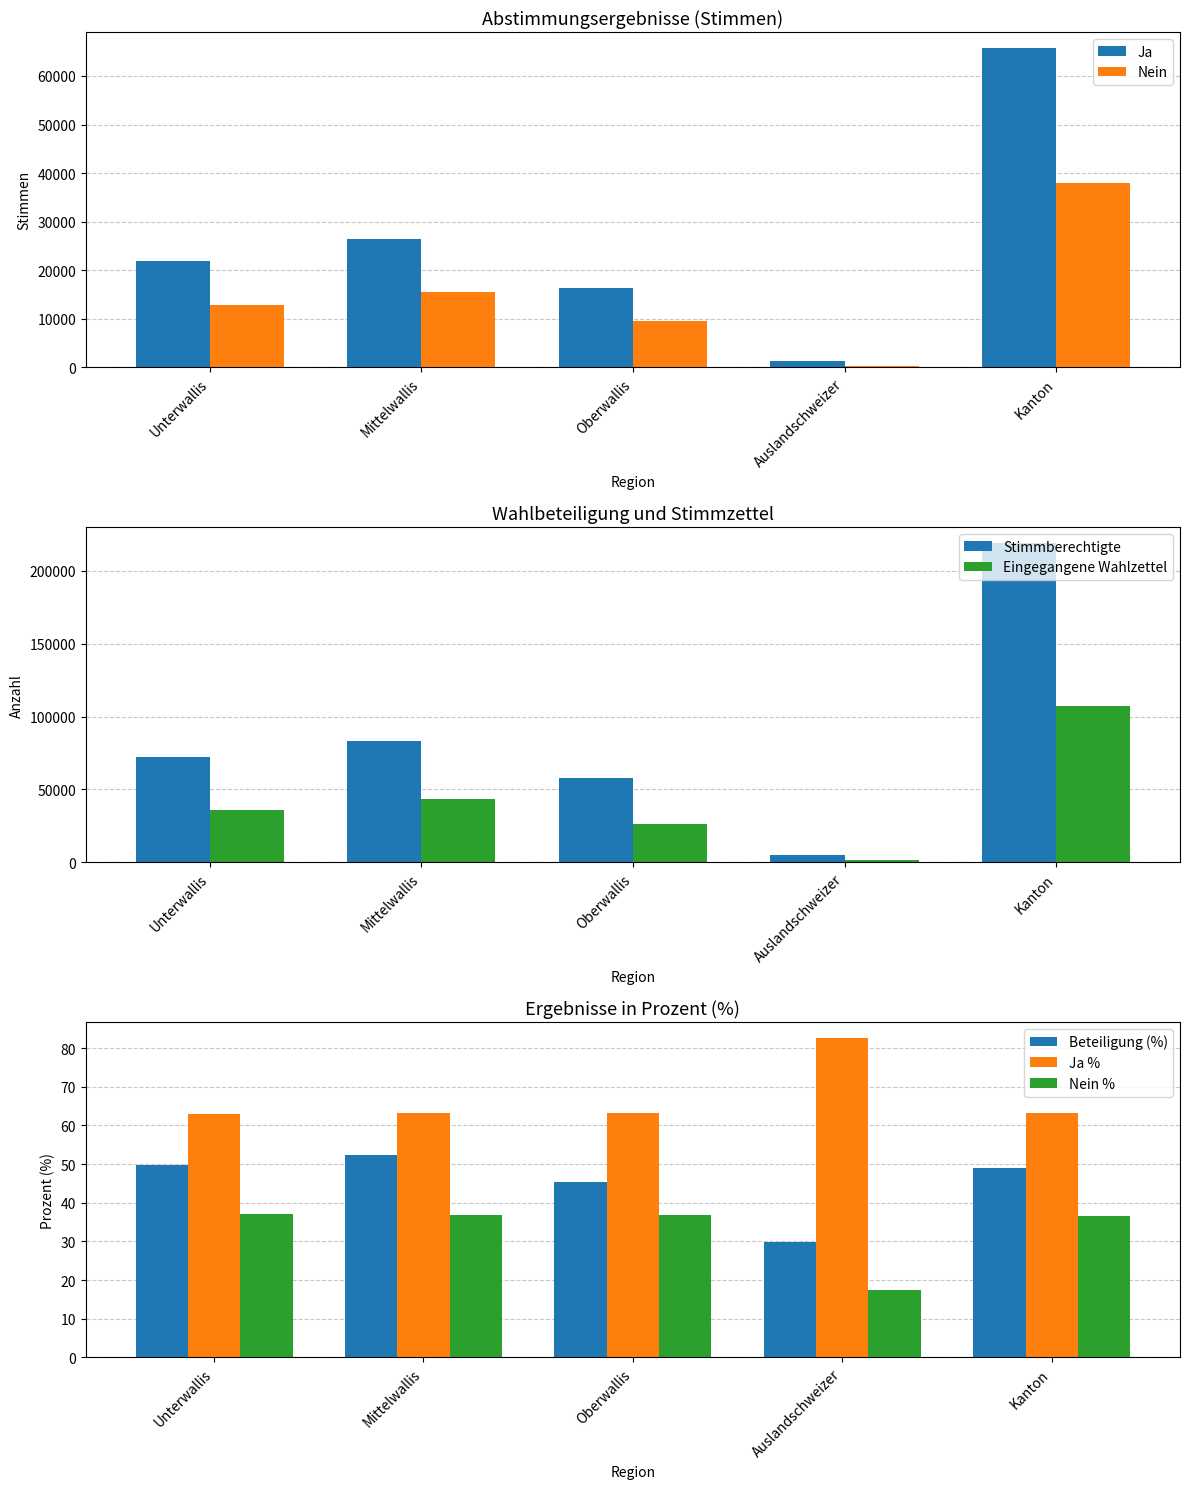

Where is Ja nearest to the value 33485?

Mittelwallis